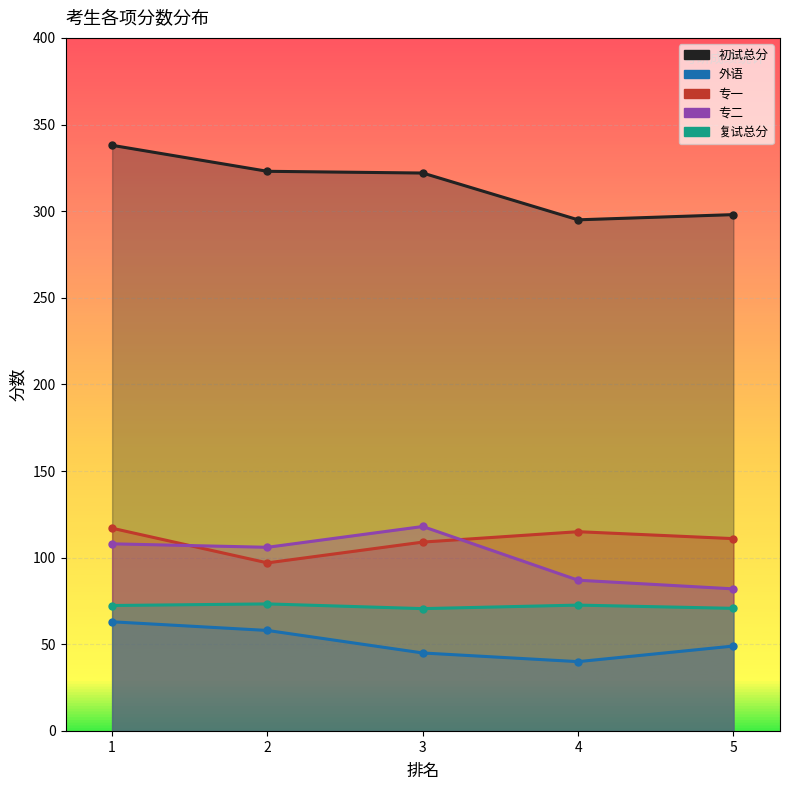

How many lines are shown in the chart?

5